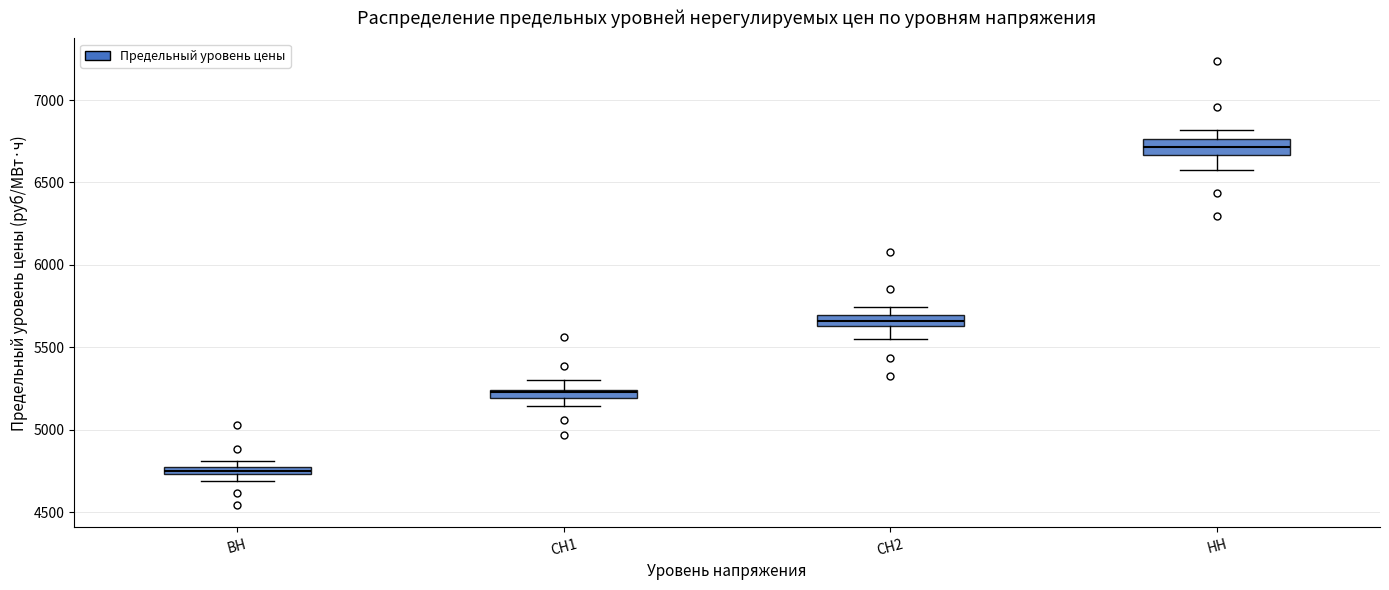

Where is the lower edge of the box for СН1 on the y-axis? The values are not printed on the chart, so give them approximately, as read against the axis.

5200